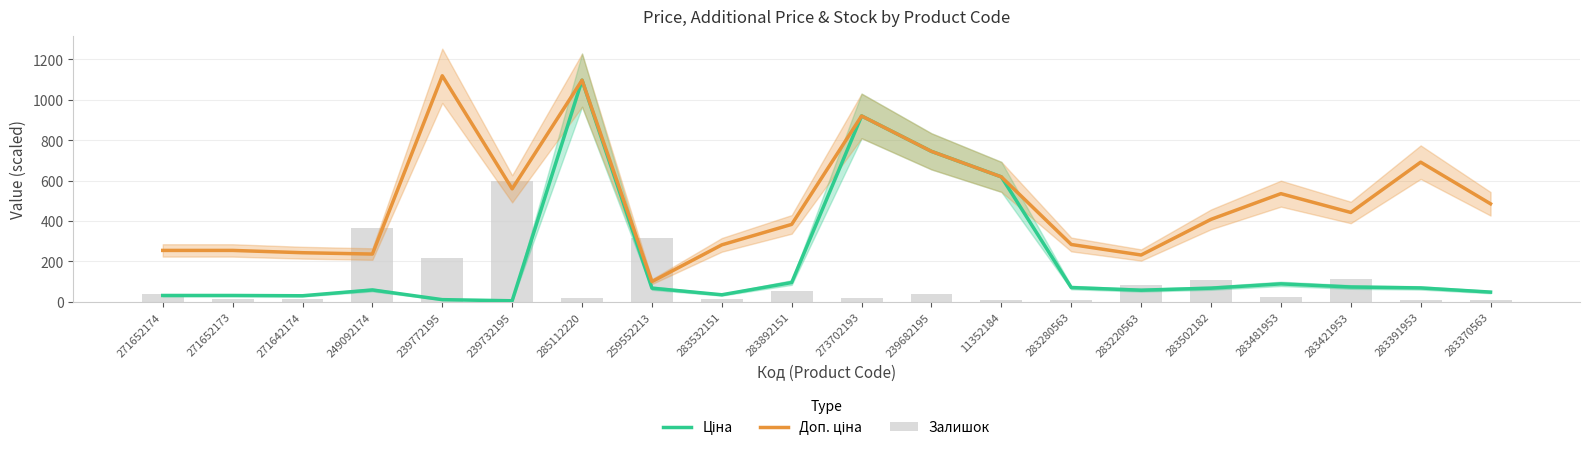

Reading left to right, what are all the values shown in this chart?

Ціна: 31.8	31.8	30.4	59.2	11.2	5.6	1096.4	68.0	35.3	95.8	919.6	744.5	618.3	71.0	58.0	68.0	89.2	73.7	69.1	48.5
Доп. ціна: 254.6	254.6	243.3	236.7	1118.2	559.1	1096.4	100.4	282.1	383.4	919.6	744.5	618.3	284.0	231.9	408.2	535.3	442.3	691.0	485.1
Залишок: 38.0	15.0	14.0	365.0	218.0	600.0	17.0	317.0	15.0	55.0	20.0	40.0	10.0	9.0	86.0	106.0	24.0	113.0	8.0	8.0